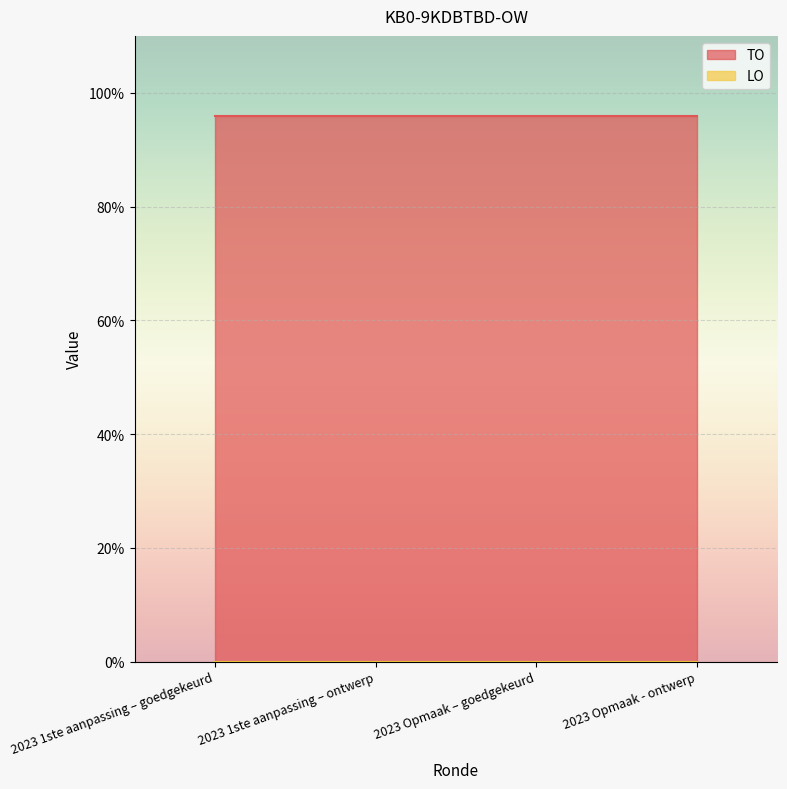

At which category does the chart reach its peak across all series?

2023 1ste aanpassing – goedgekeurd